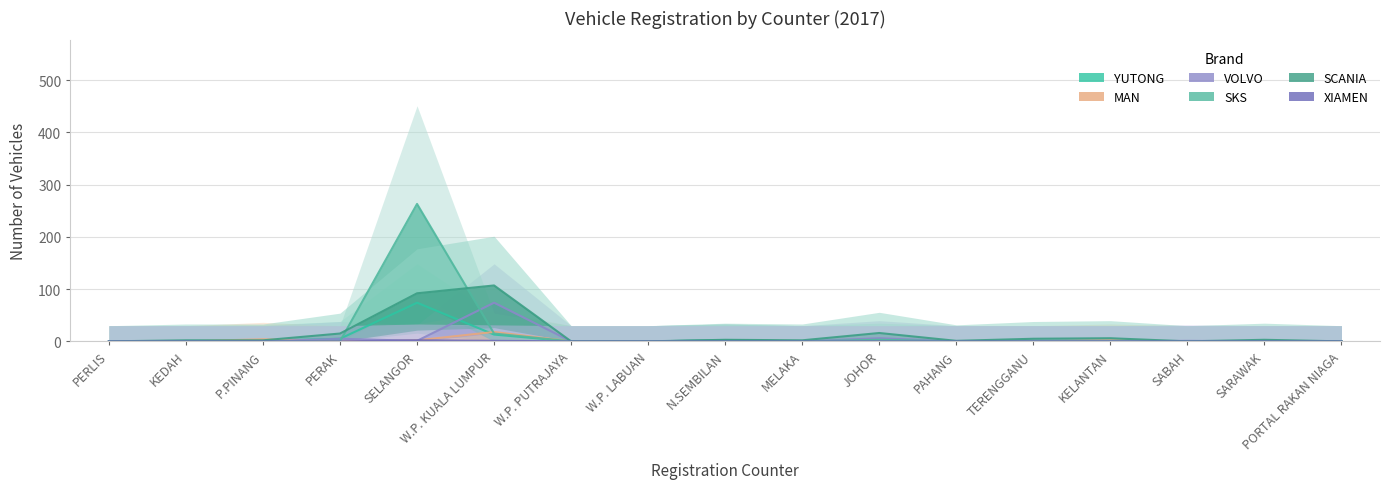

What are all the series names shown in the legend?

YUTONG, MAN, VOLVO, SKS, SCANIA, XIAMEN